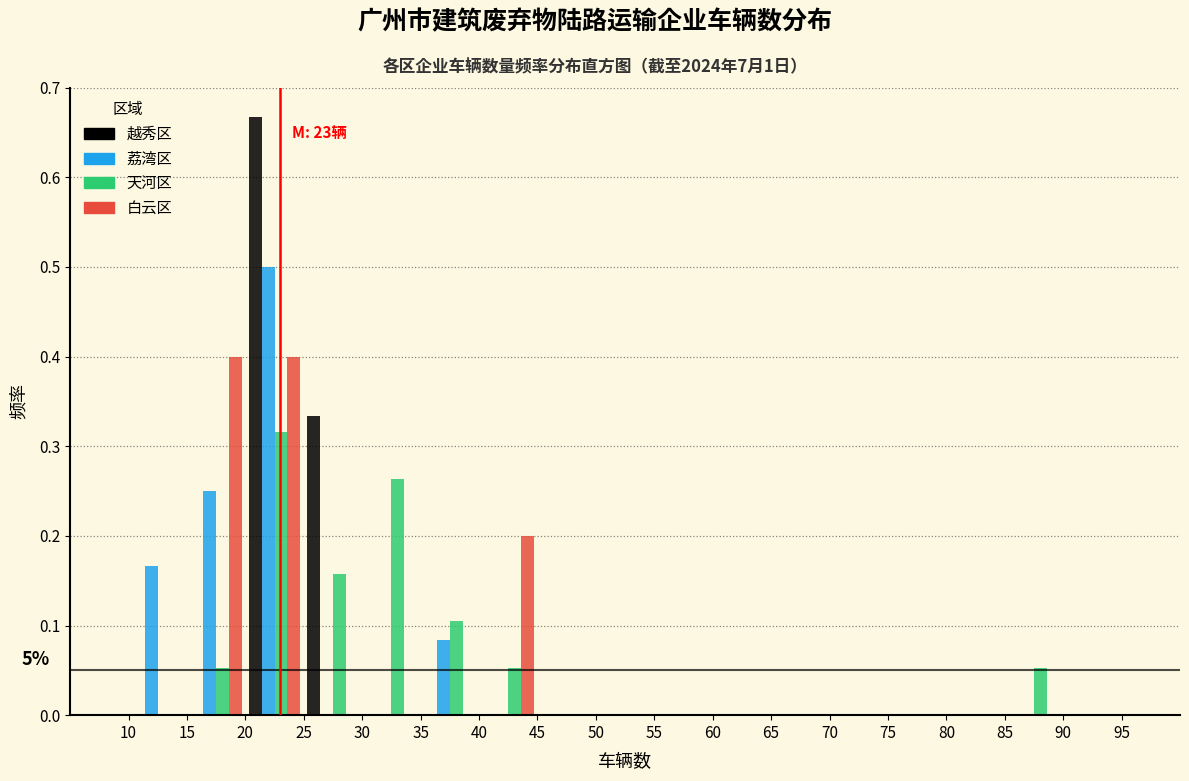

In the 荔湾区 series, which range on the x-axis has the tallest bar?

20 to 25